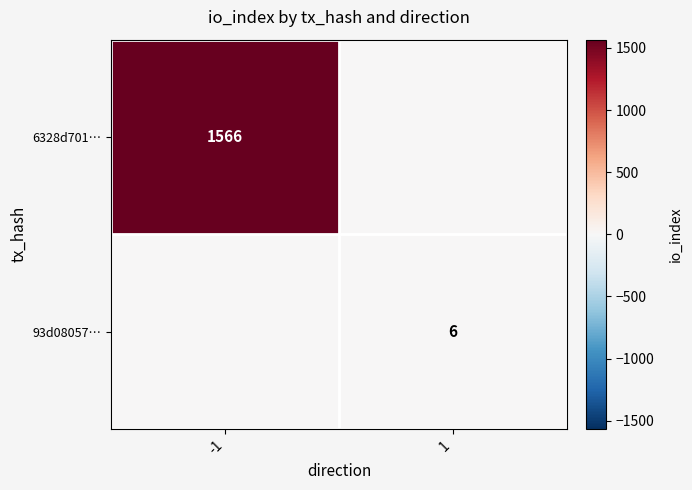

Is the value of 6328d701… at -1 greater than the value of 93d08057… at 1?

Yes